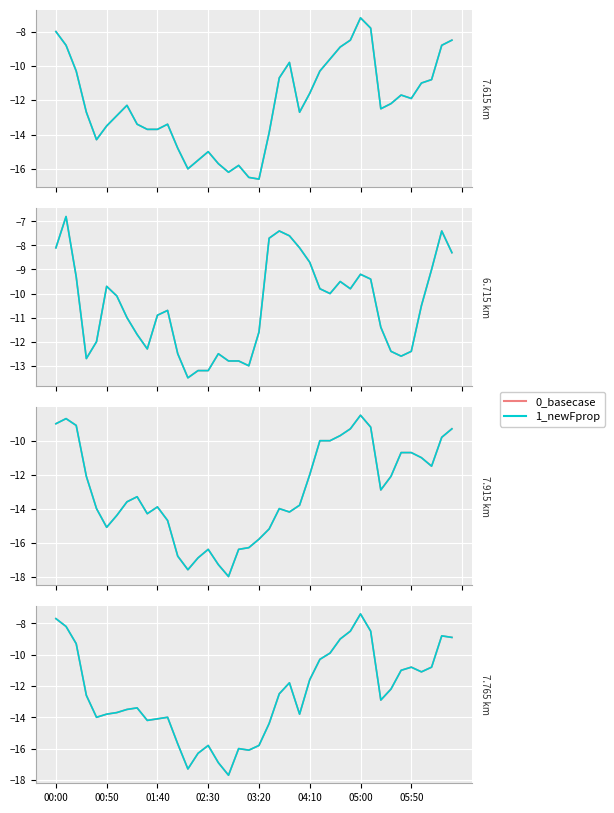

What is the label of the 9th point from the left?

8